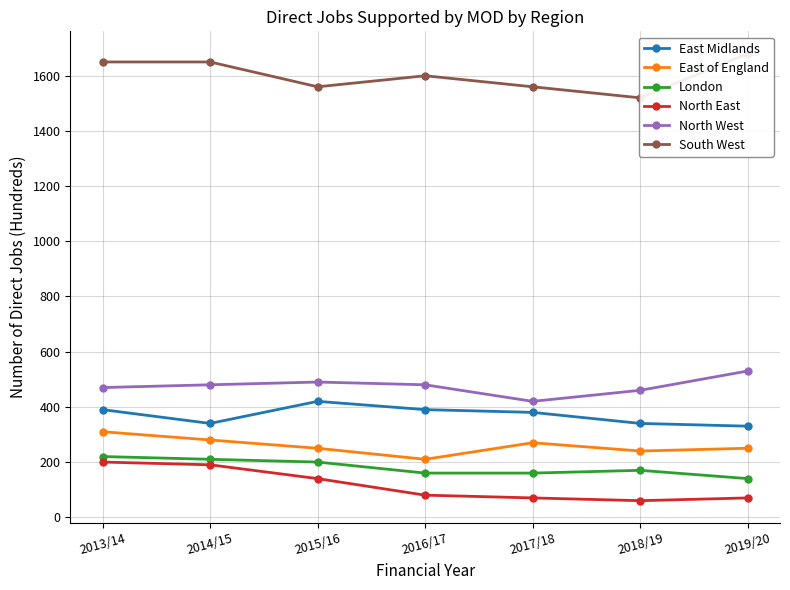

What is the difference between the second highest and minimum values in the North West series?

70